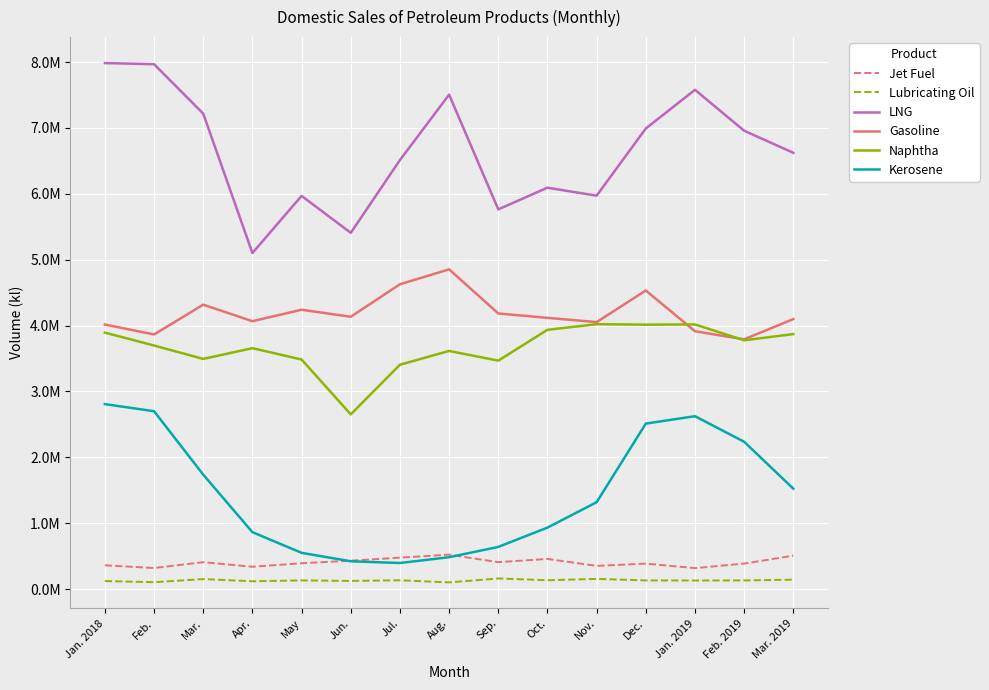

Which category has the highest value in the Jet Fuel series?

Aug.